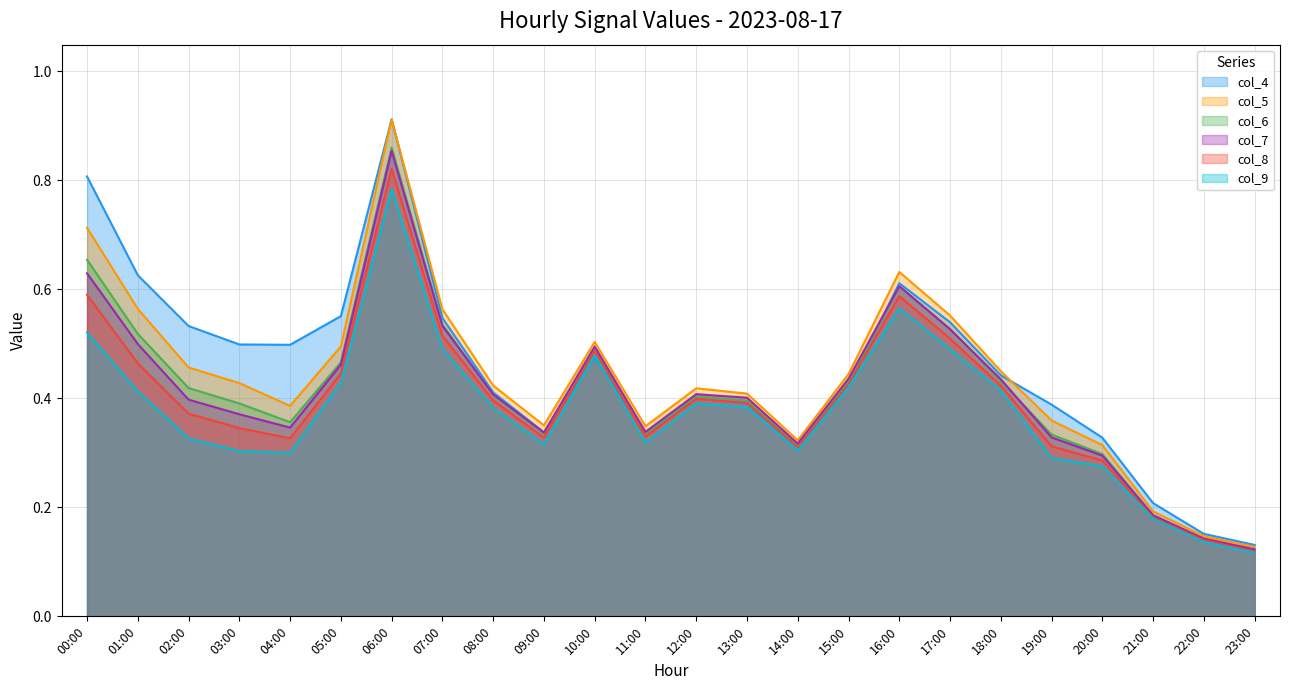

True or false: col_4 and col_8 intersect in this chart.

True